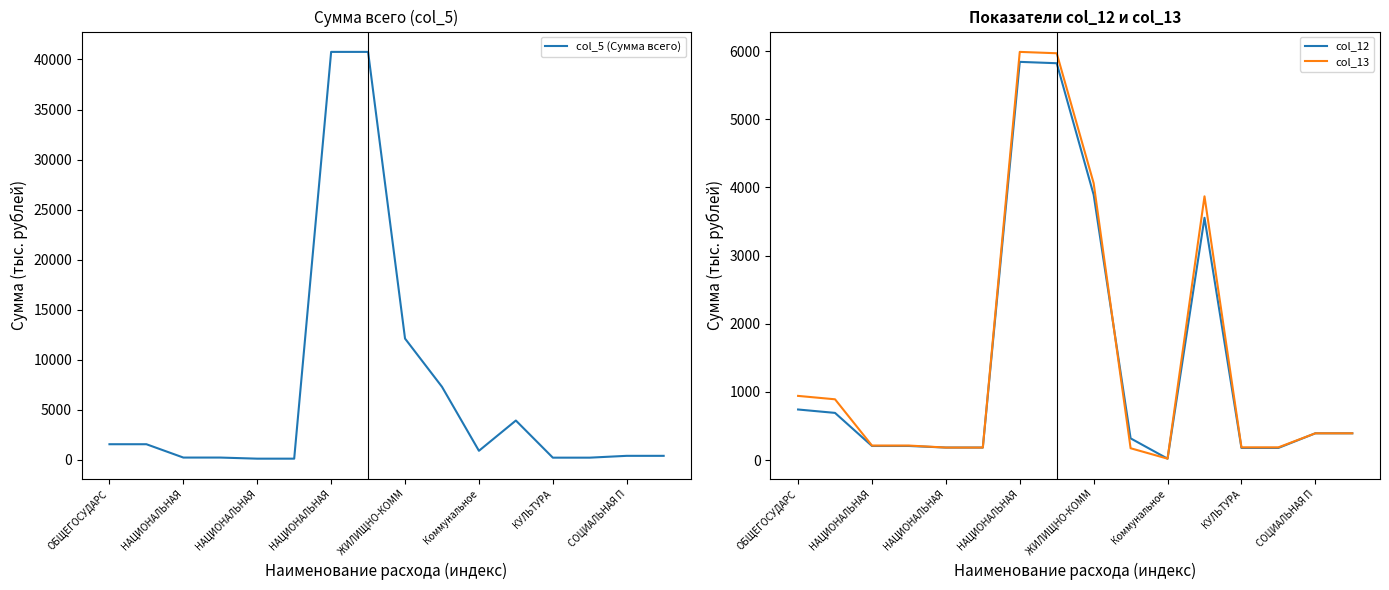

After their last crossing, which series has the higher values: col_12 or col_5 (Сумма всего)?

col_5 (Сумма всего)